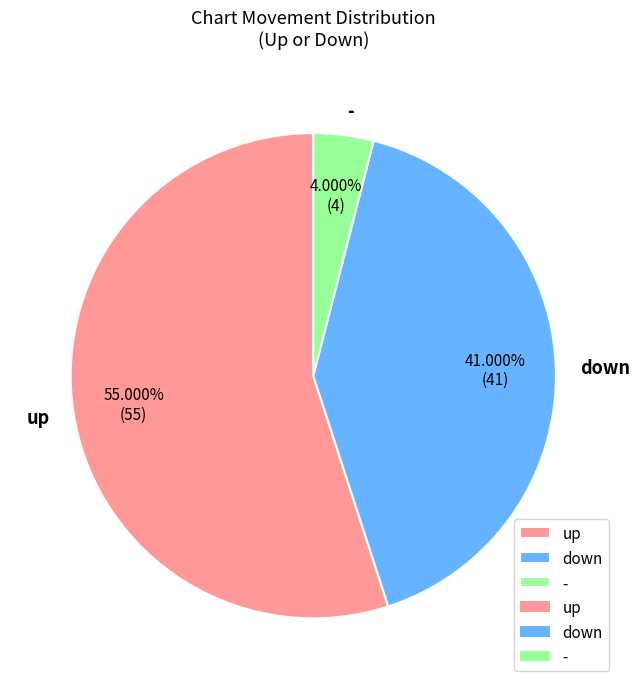

Which category has the biggest portion of the pie?

up